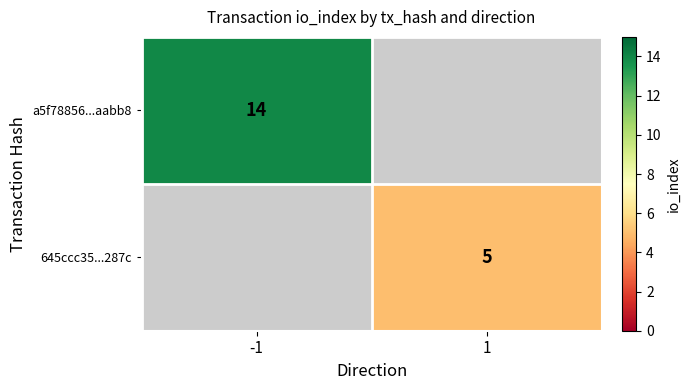

True or false: a5f78856...aabb8 has a value of 20 at -1.

False